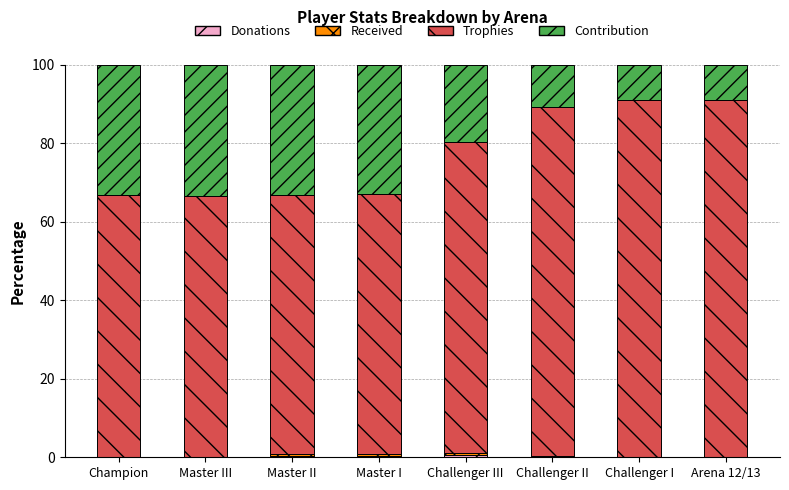

What is the total value across all series at Challenger I?

100.0